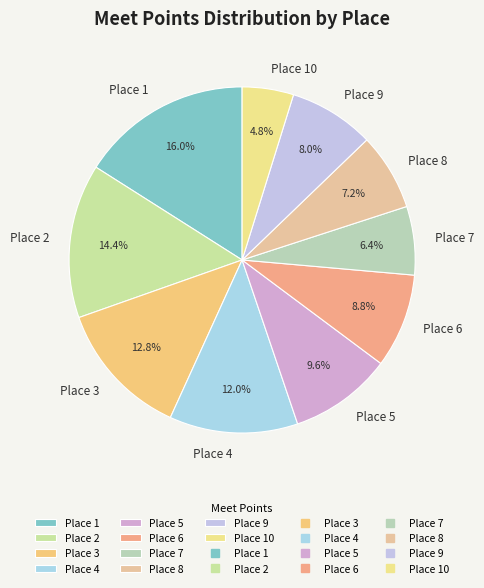

How many segments does this pie chart have?

10